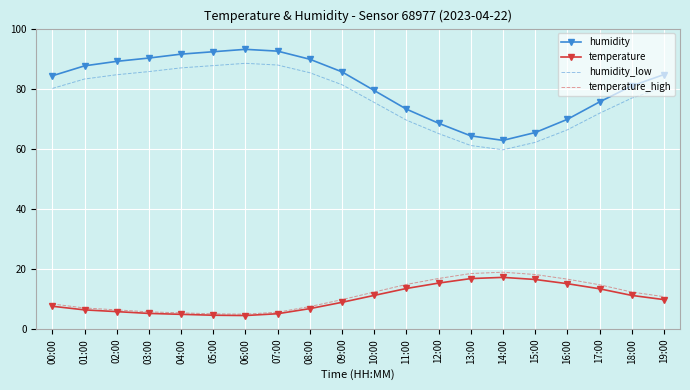

Which series has the largest total across all categories?

humidity